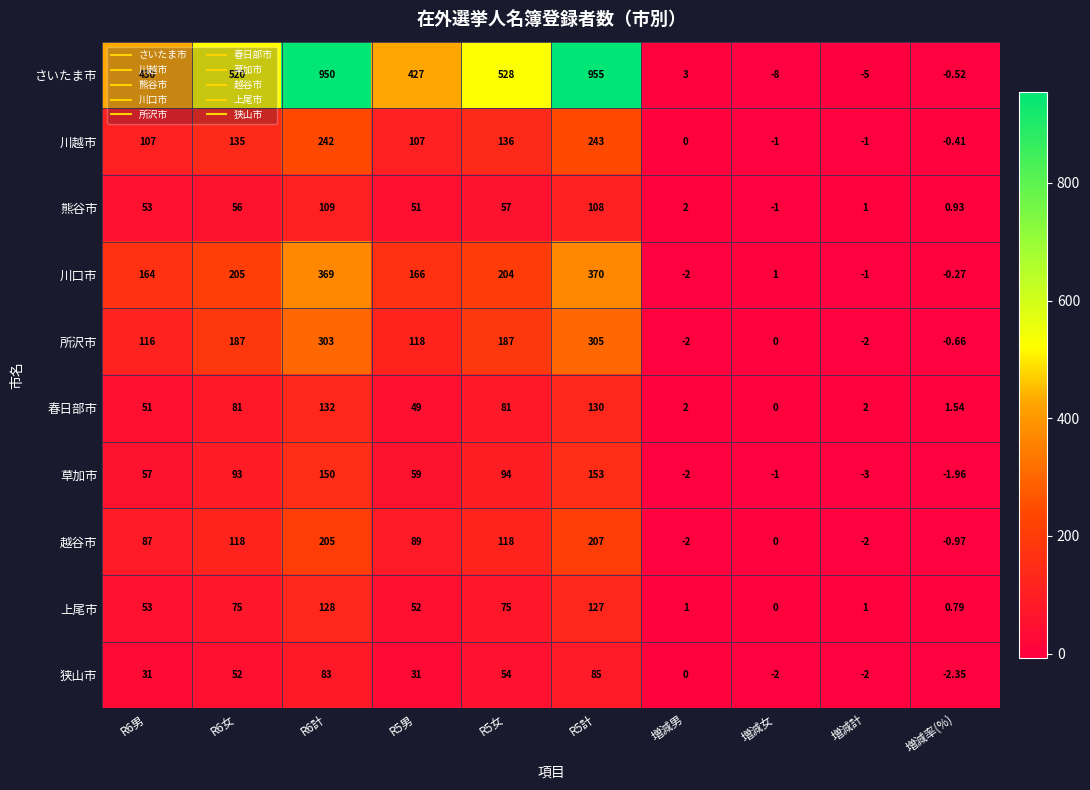

Which series has the largest range (max minus min)?

さいたま市